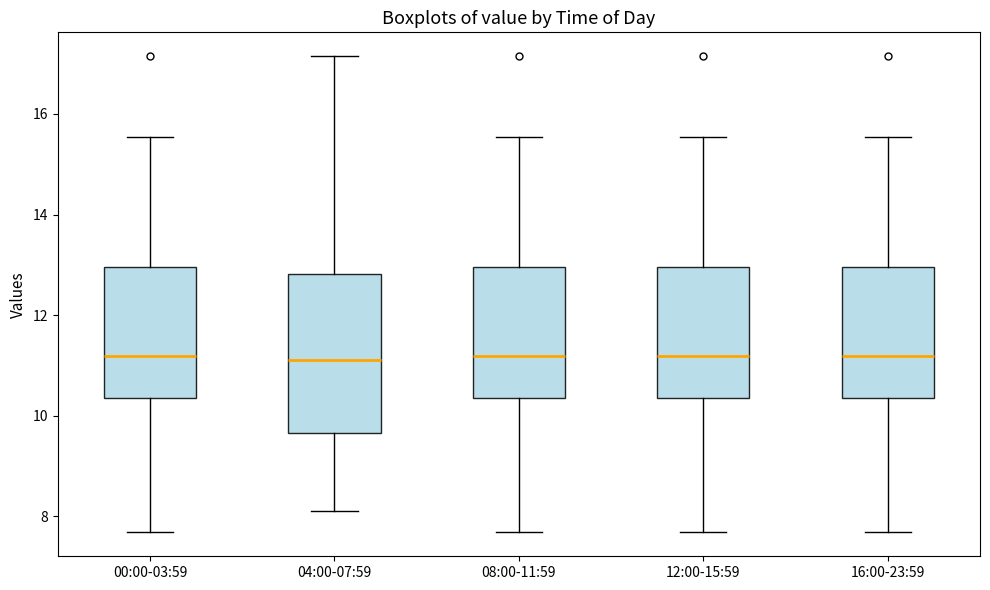

Comparing the boxes themselves (not the whiskers), which one is the tallest?

04:00-07:59